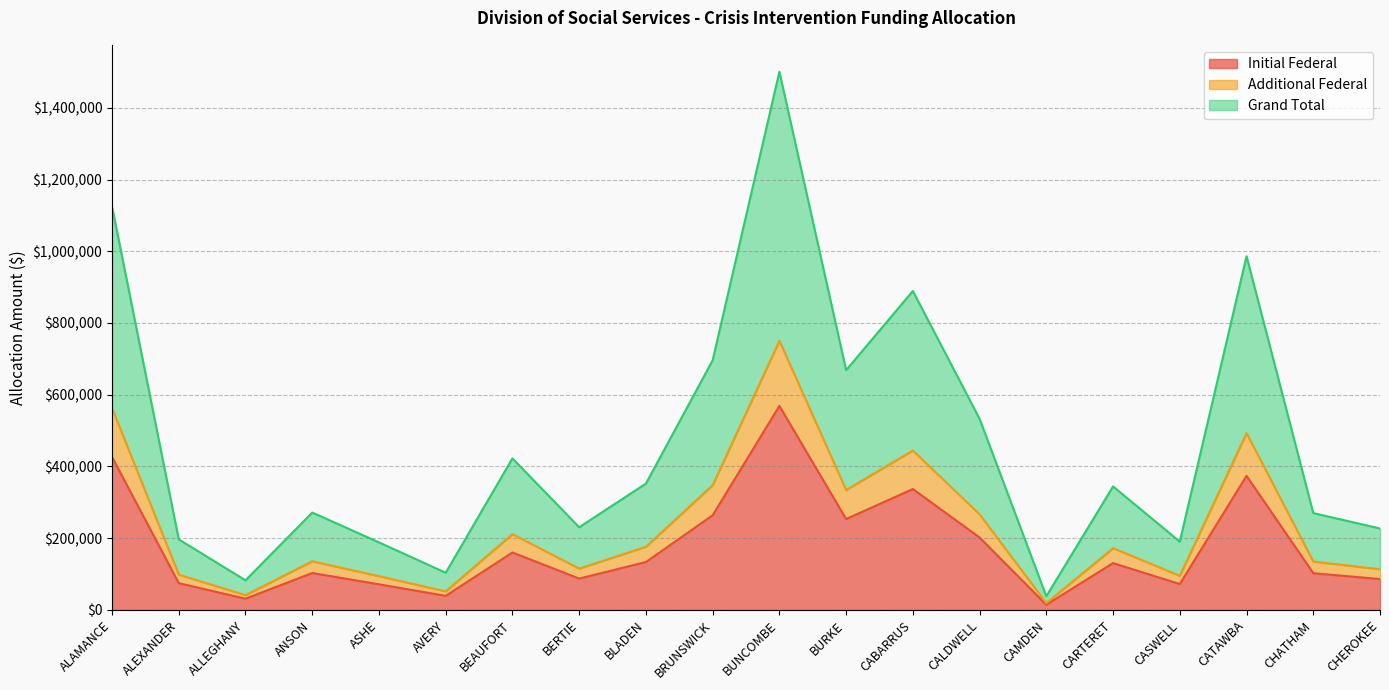

At which category is the sum across all series the highest?

BUNCOMBE